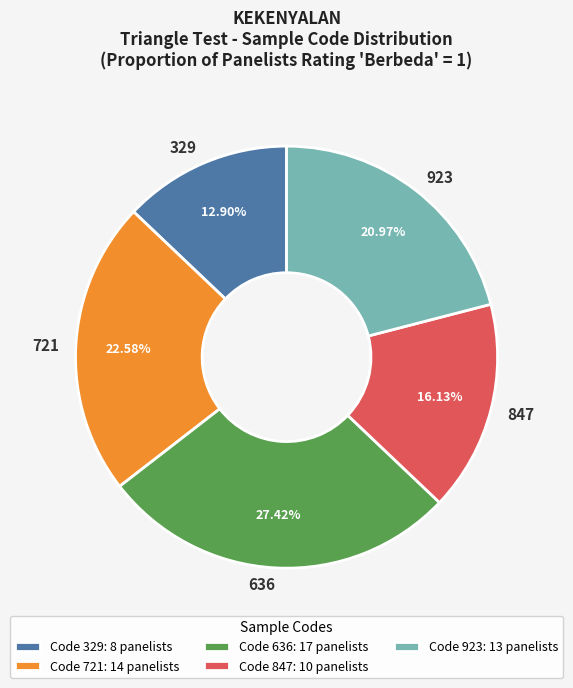

Does 721 account for over 50% of the chart?

No